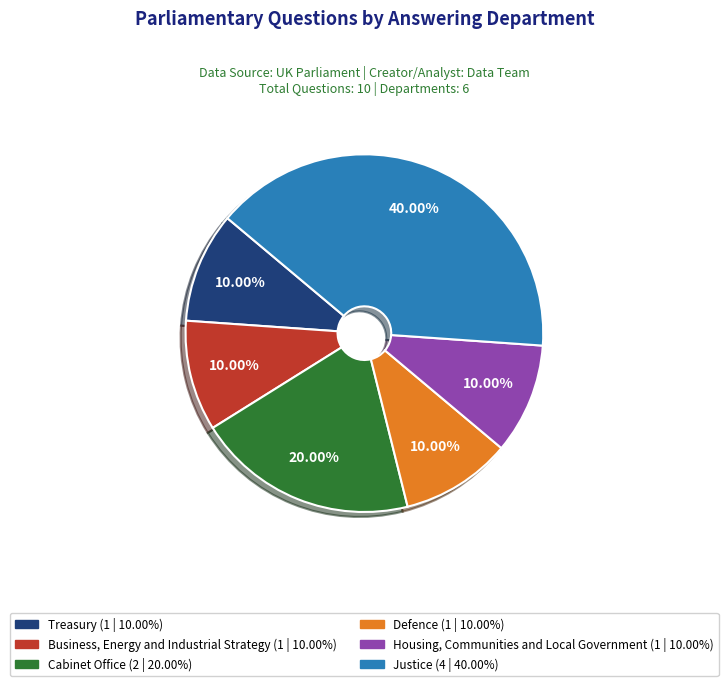

Is there any slice that represents more than half of the pie?

No